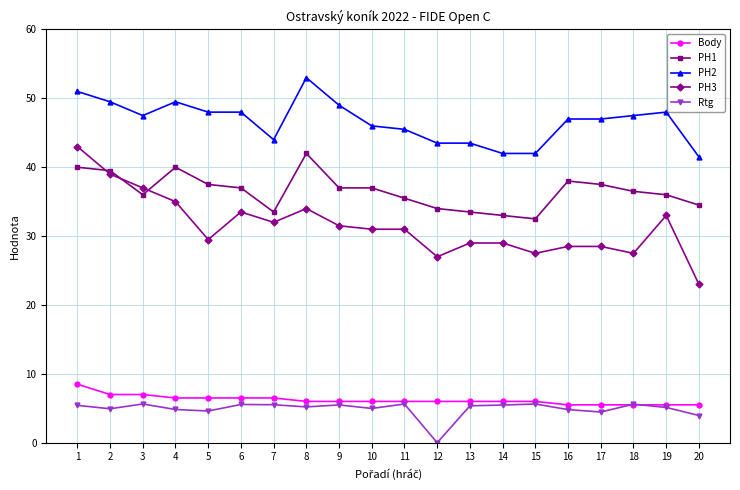

True or false: PH1 and PH2 intersect in this chart.

False